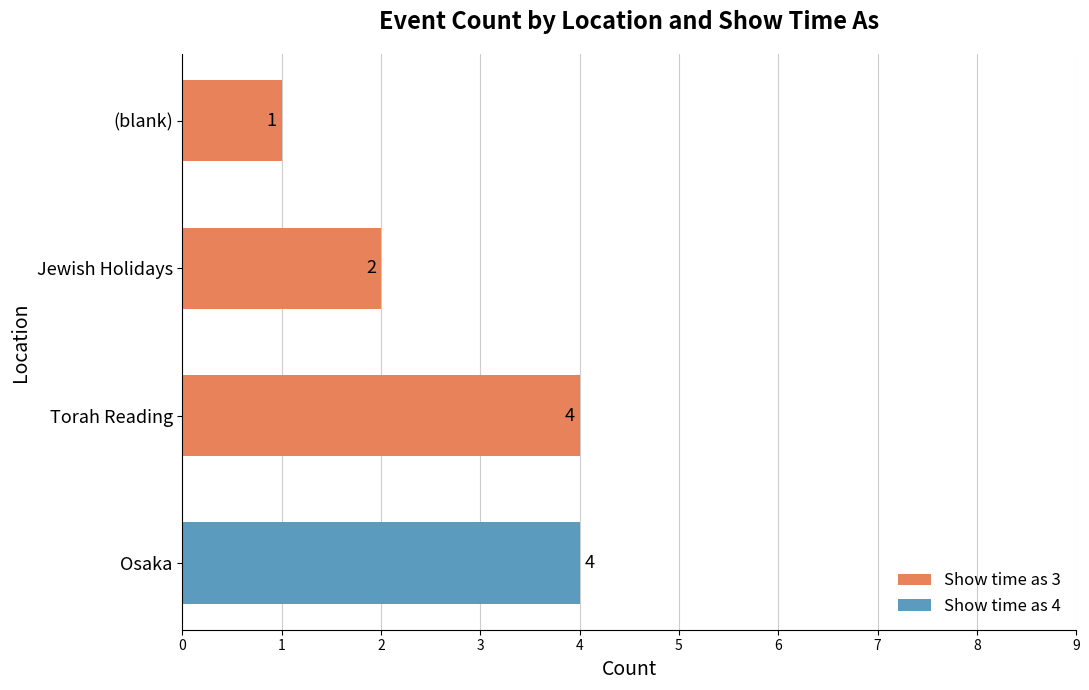

True or false: Show time as 3 has a value of 2 at Jewish Holidays.

True